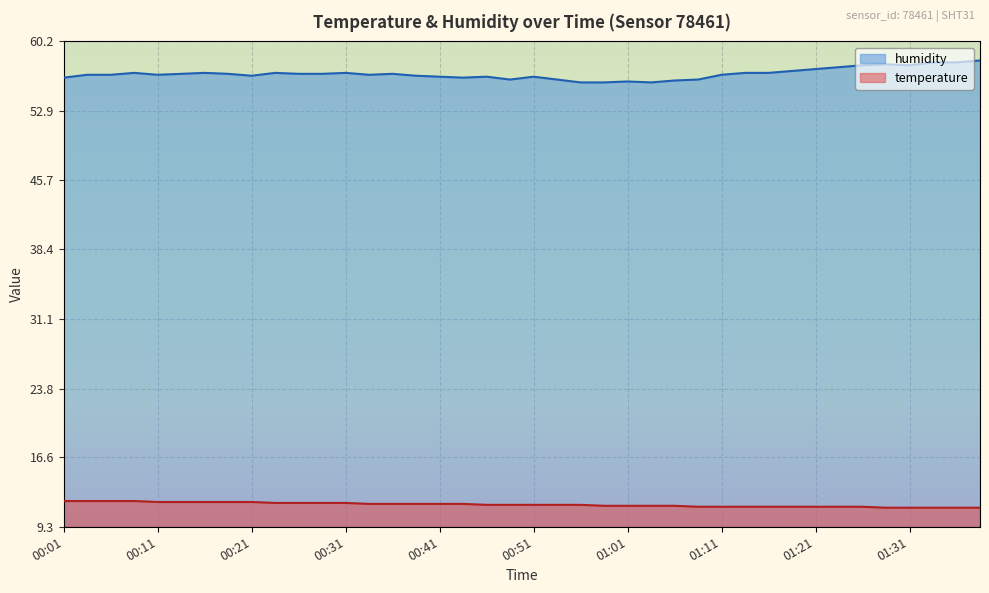

What is the sum of all humidity values?

2272.1